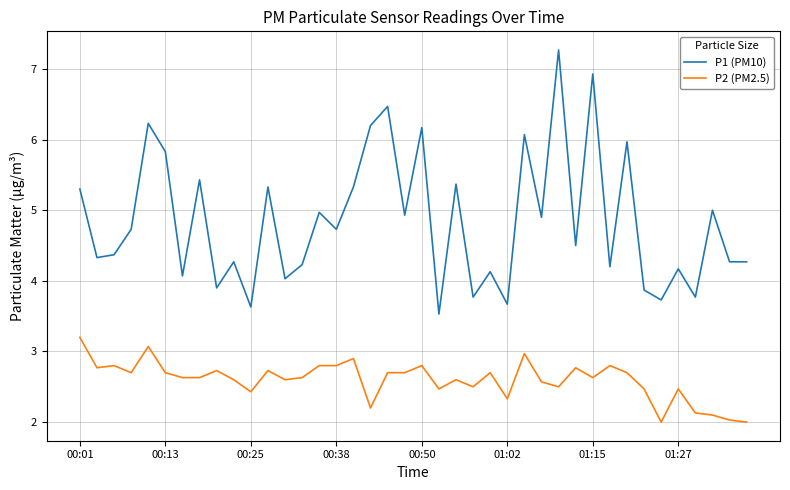

How many values in the P1 (PM10) series exceed 4?

32